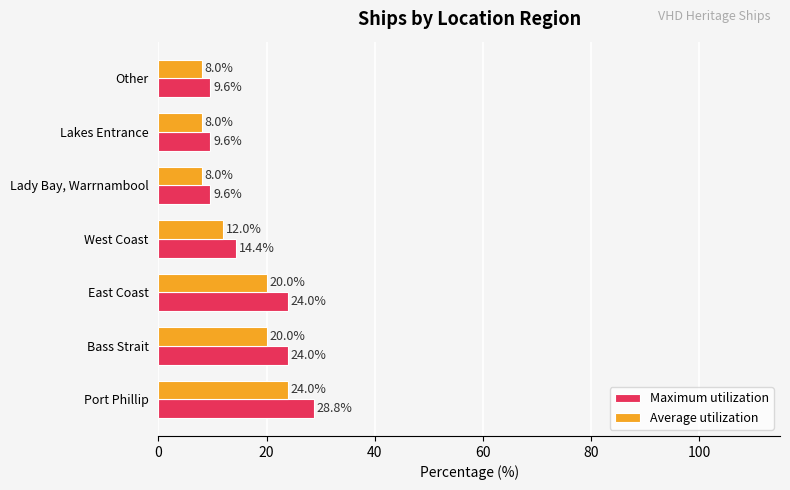

At how many categories does at least one series exceed 9?

7